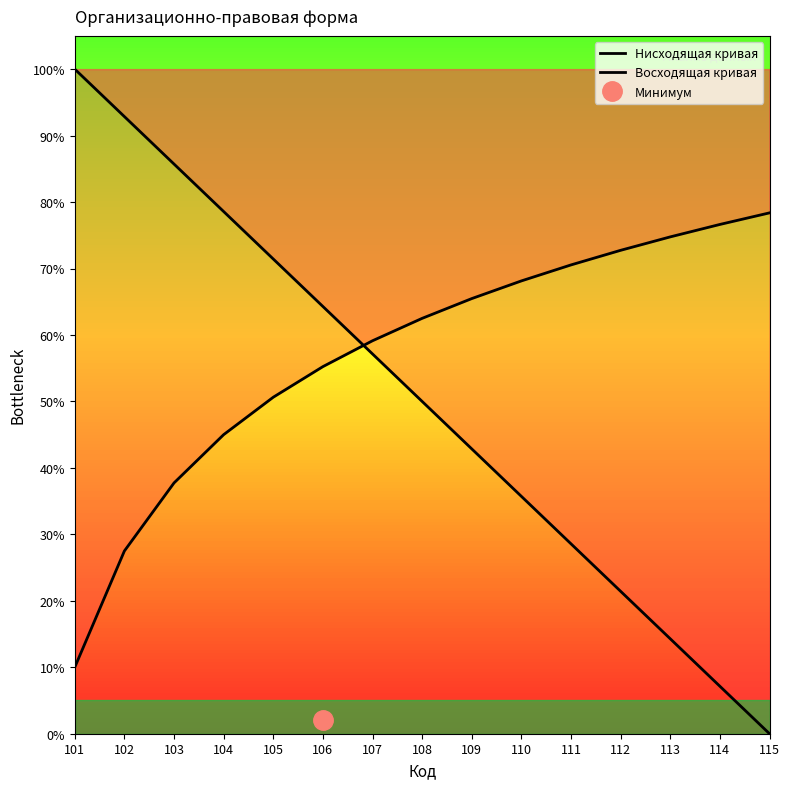

Which series ends up on top after the final intersection of Восходящая кривая and Нисходящая кривая?

Восходящая кривая